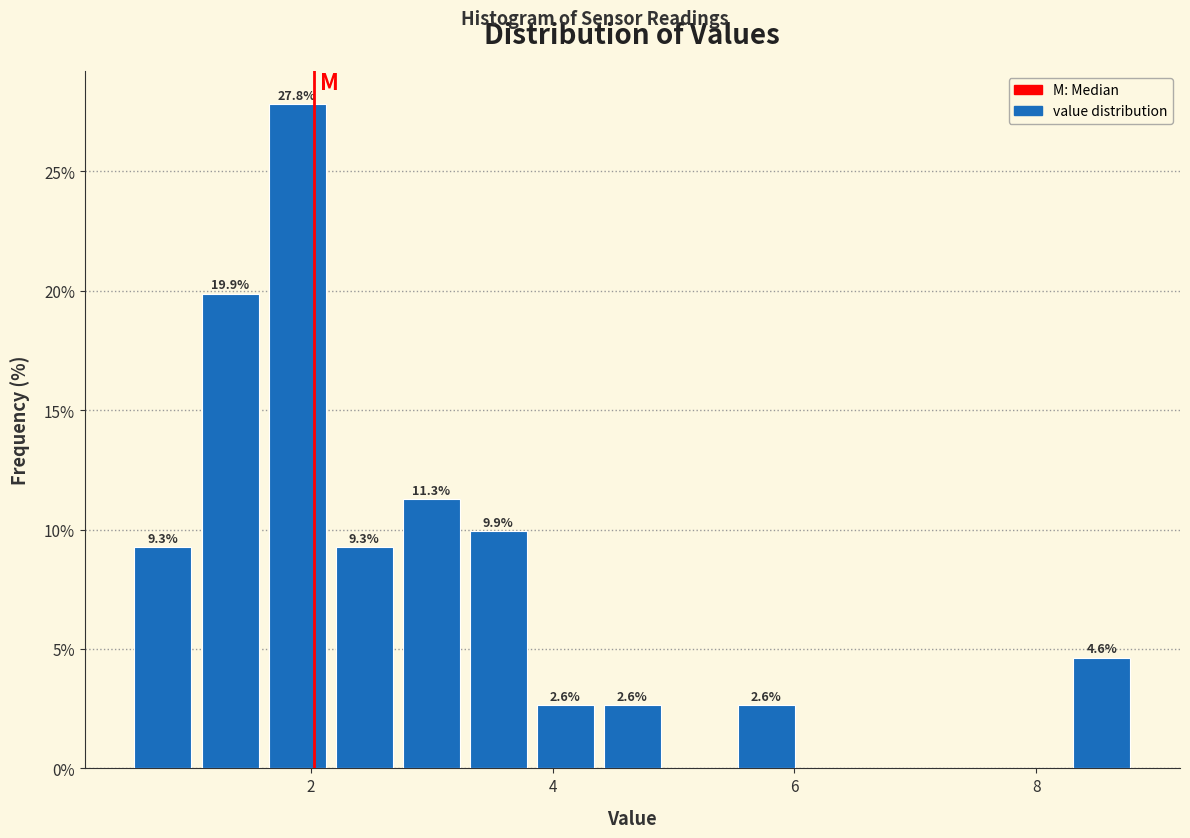

Around what value on the x-axis is the tallest bar? Give the approximate position of its centre, as read against the axis.

1.8